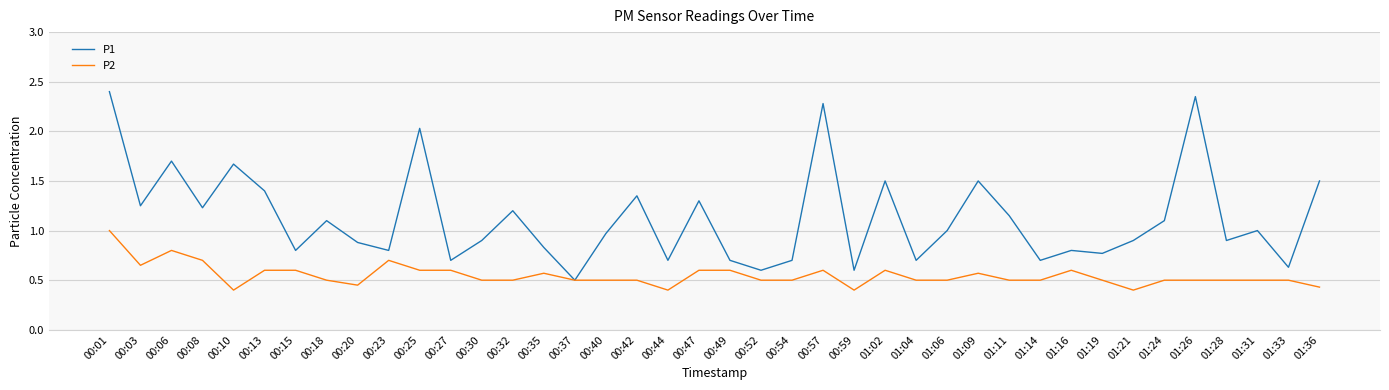

True or false: P1 has more than 2 points higher than both neighbors.

True